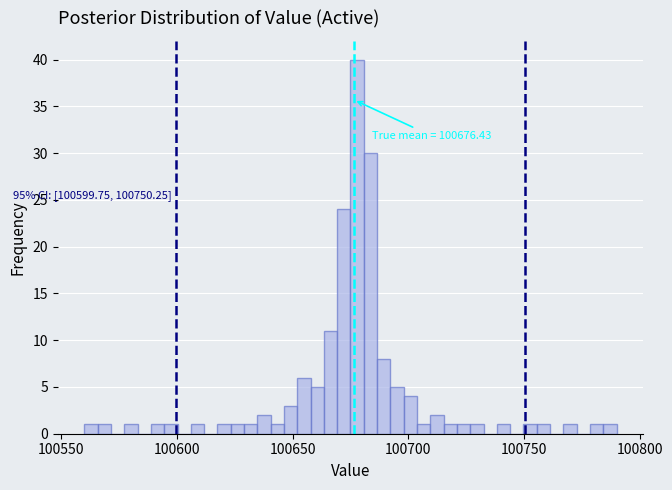

Read against the x-axis, roughly where is the centre of the tallest bar?

100680